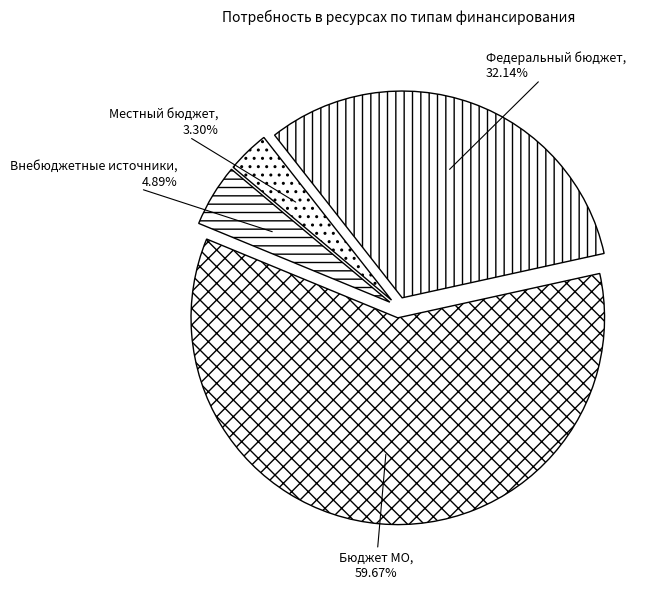

What percentage is NOT represented by Федеральный бюджет?

67.9%